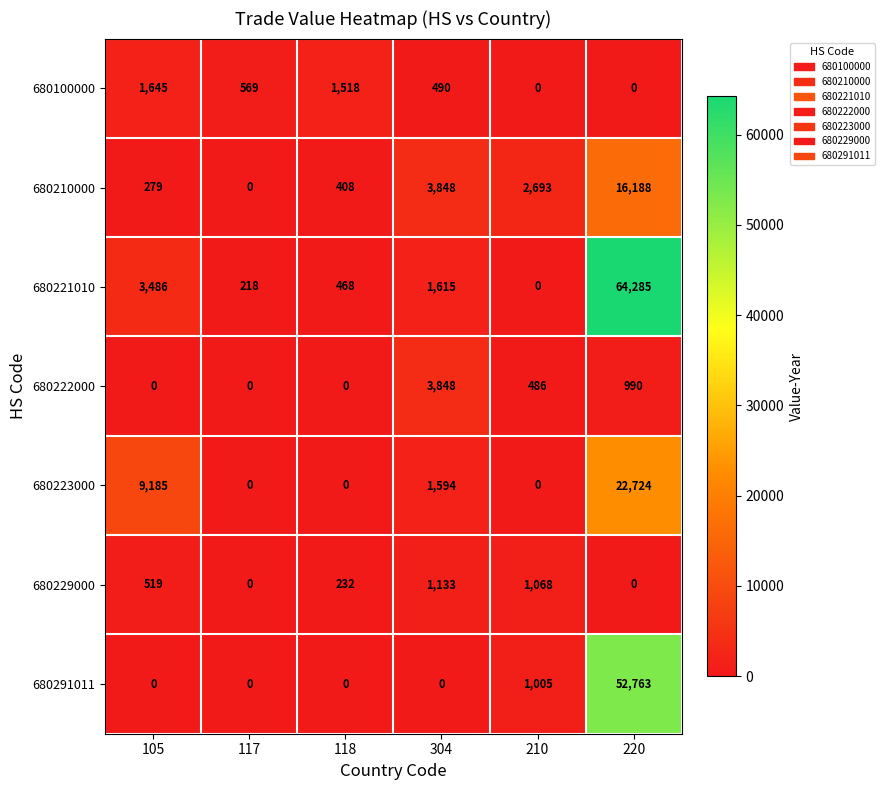

Which category has the highest value across all series?

220